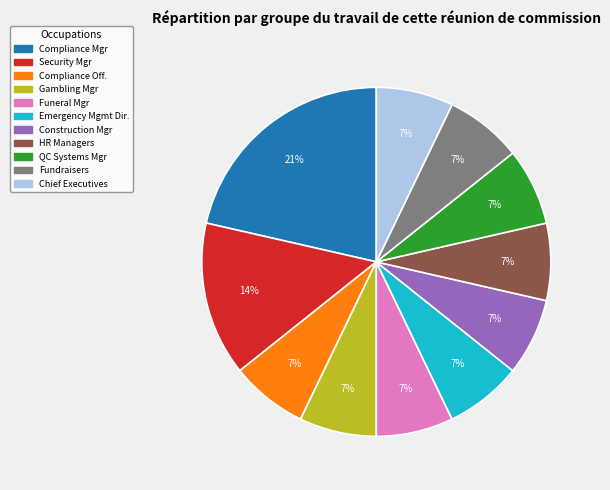

To the nearest percent, what is the average slice percentage?

9%